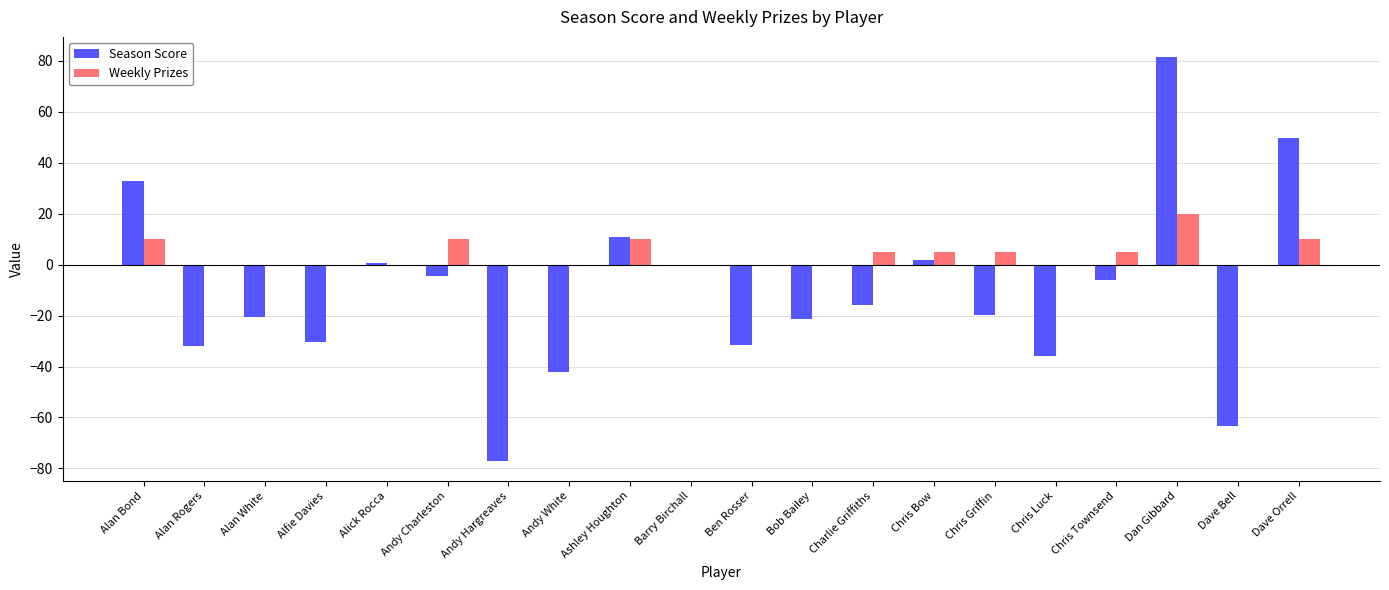

At which category does the chart reach its peak across all series?

Dan Gibbard